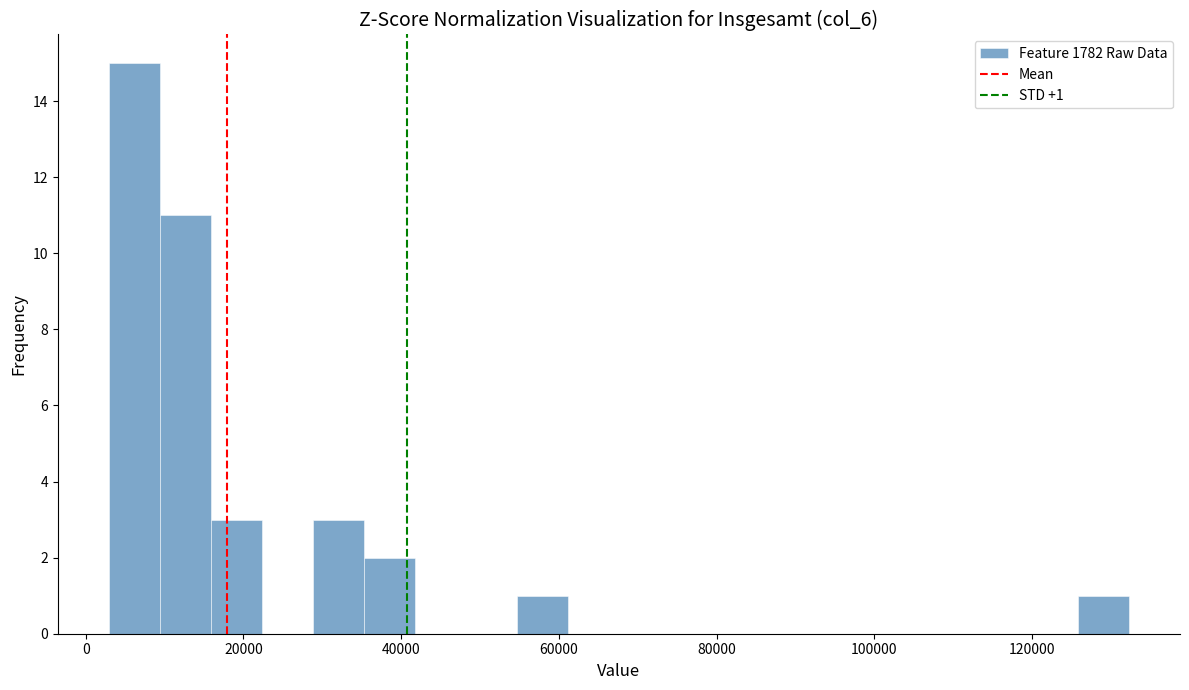

Read against the x-axis, roughly where is the centre of the tallest bar?

6000